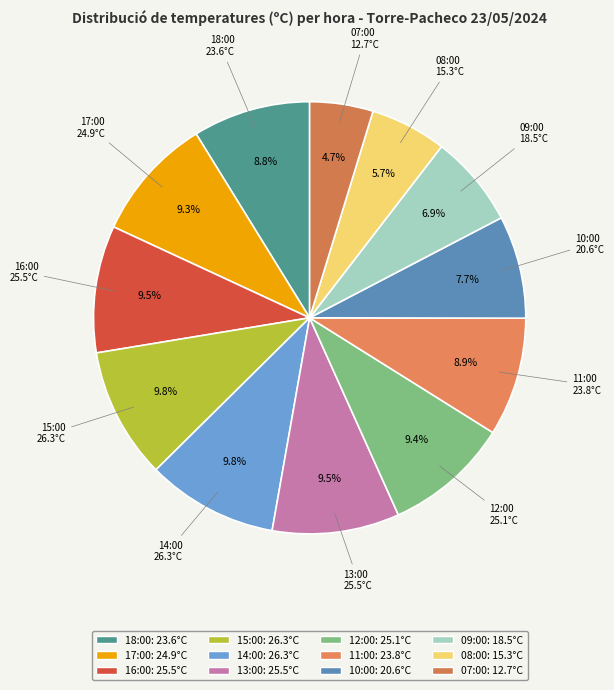

Is there a majority slice in this chart?

No